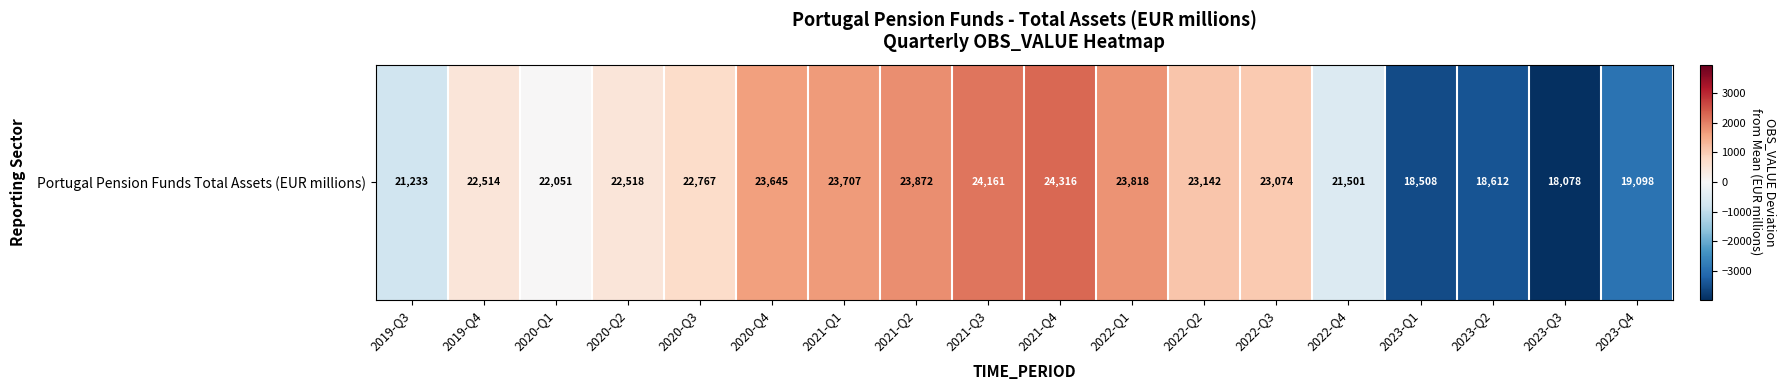

List the labels in order of value, largest first.

2021-Q4, 2021-Q3, 2021-Q2, 2022-Q1, 2021-Q1, 2020-Q4, 2022-Q2, 2022-Q3, 2020-Q3, 2020-Q2, 2019-Q4, 2020-Q1, 2022-Q4, 2019-Q3, 2023-Q4, 2023-Q2, 2023-Q1, 2023-Q3